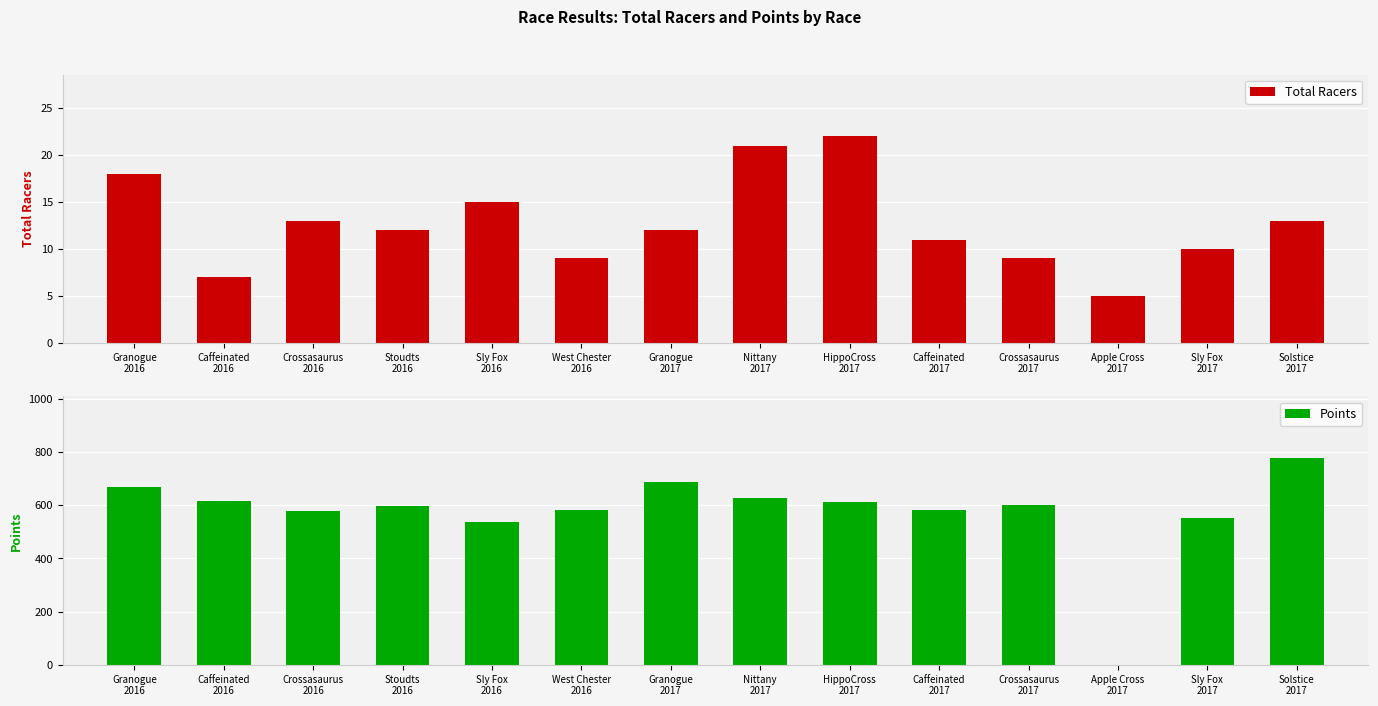

Is the value of Total Racers at West Chester
2016 greater than the value of Points at Solstice
2017?

No